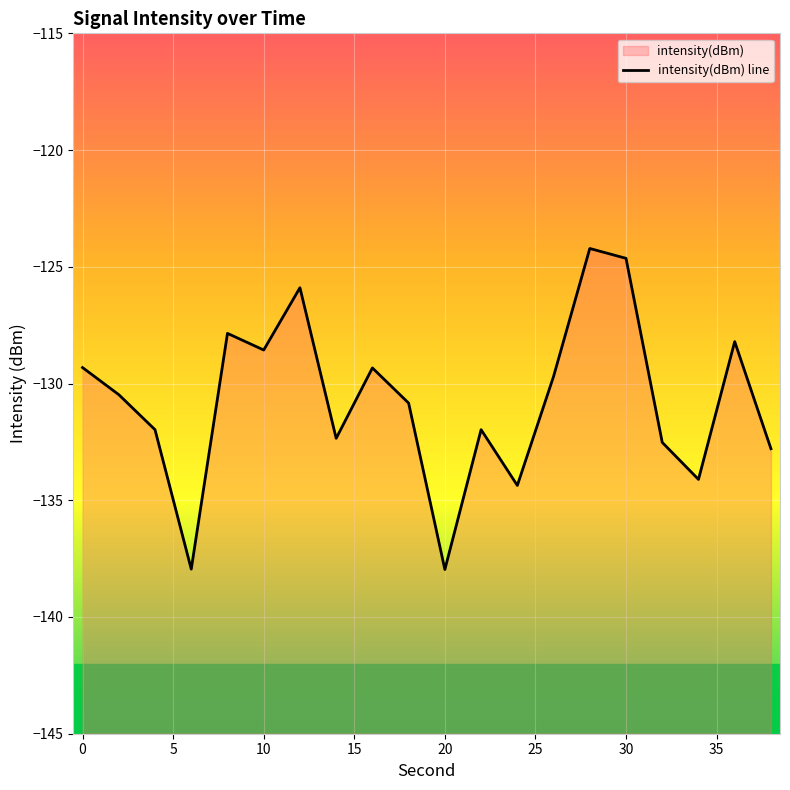

What is the greatest value displayed?

-124.2